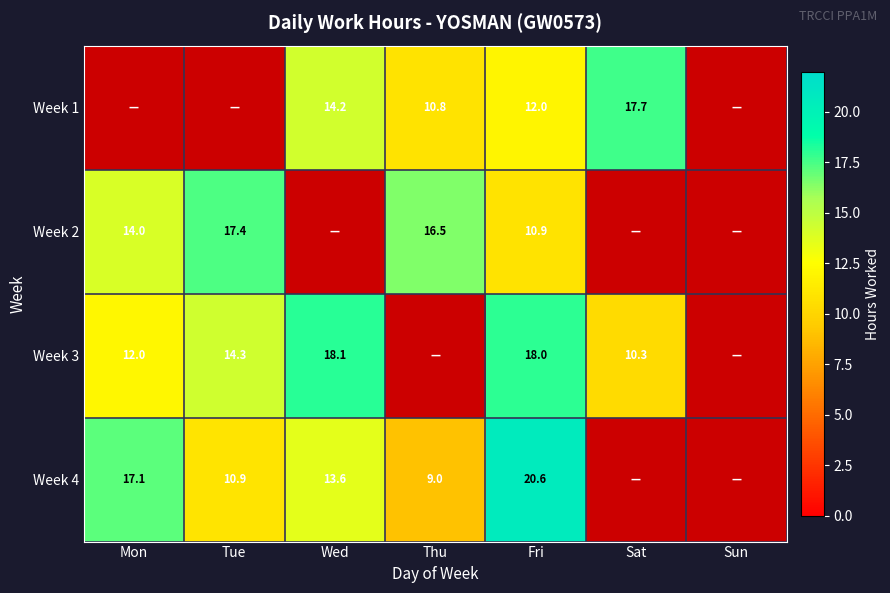

The Week 2 series shows 7.2 at Sun. True or false?

False